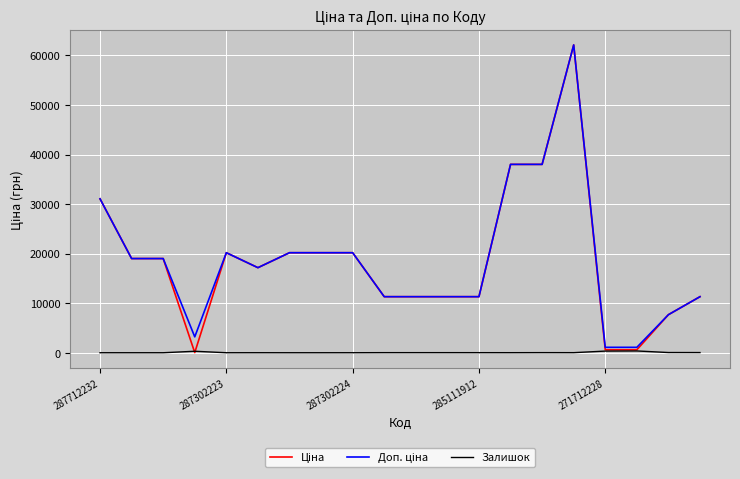

What is the greatest value displayed?

62116.9